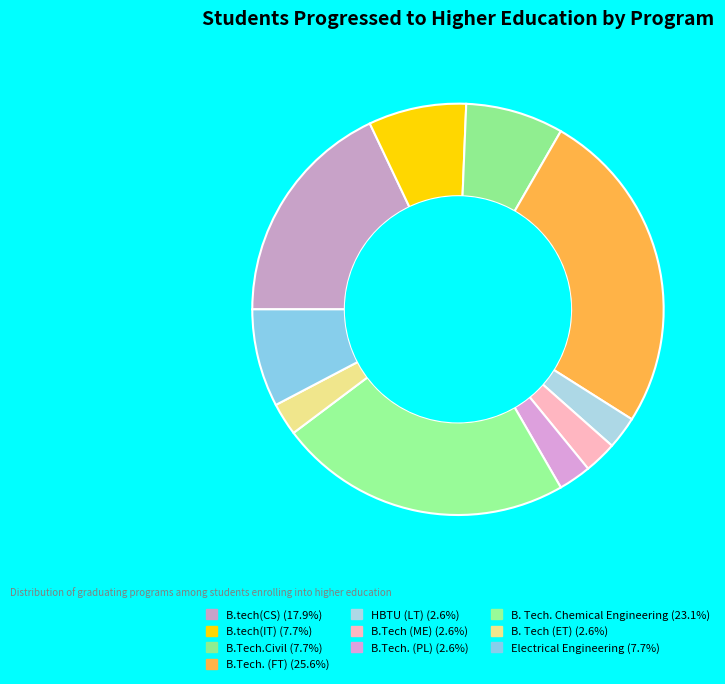

What percentage do B. Tech (ET) and B.Tech. (PL) together represent?

5.1%